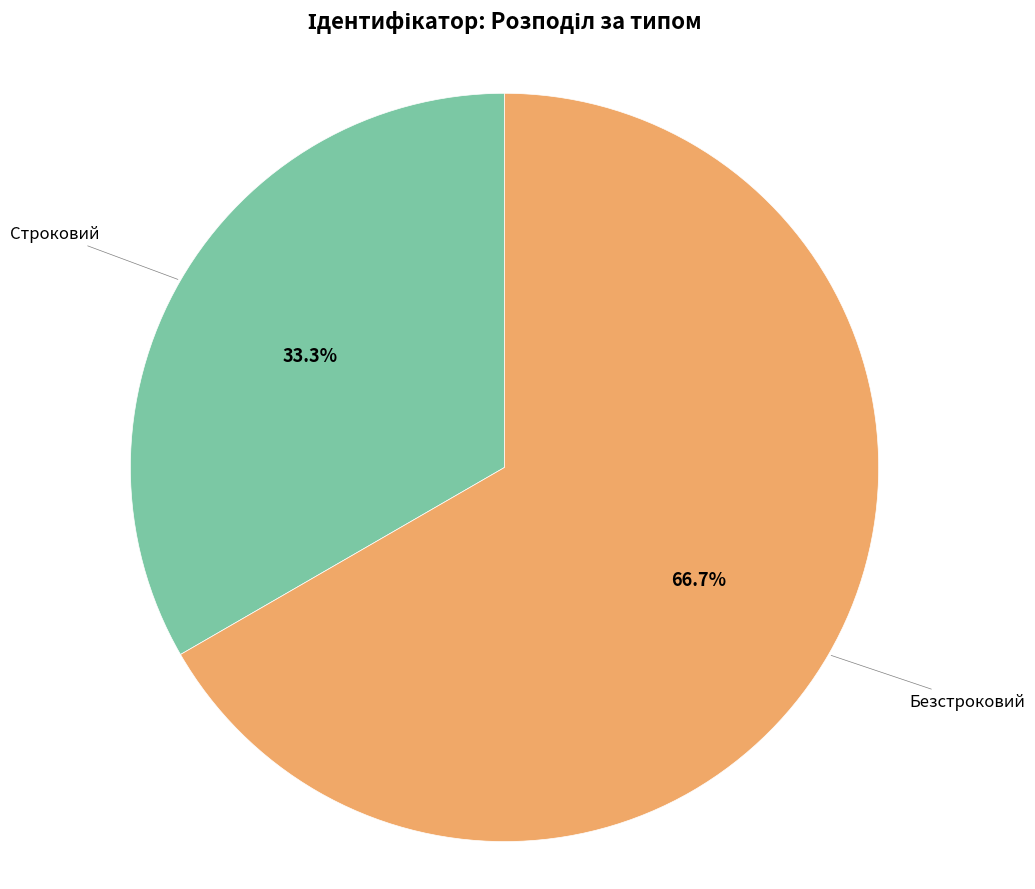

Is there any slice that represents more than half of the pie?

Yes